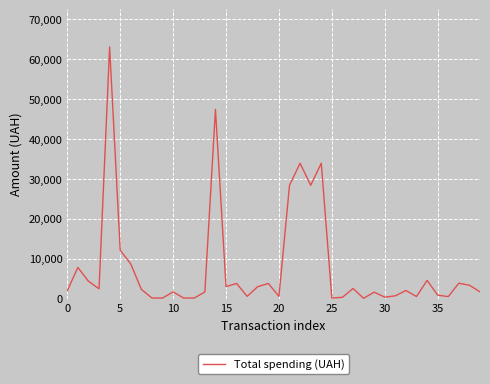

What is the difference between the maximum and minimum values?

62950.0